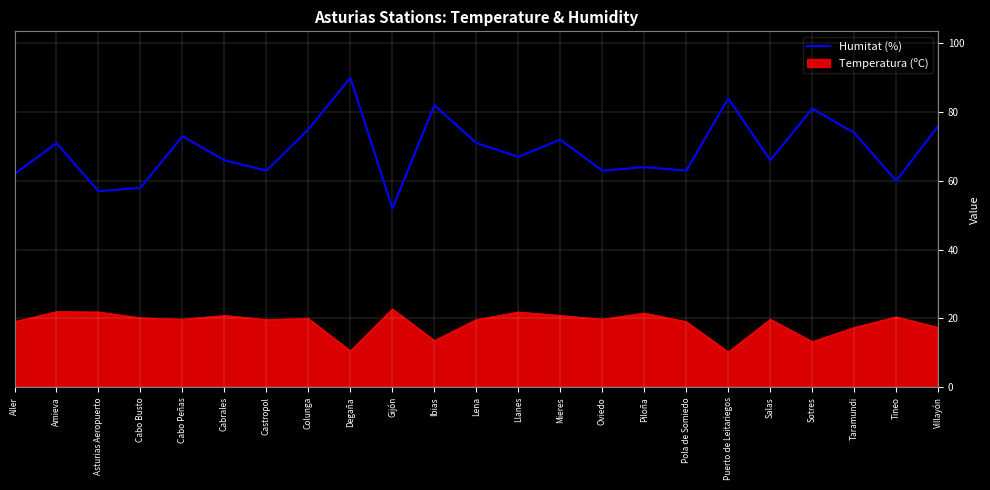

What is the change in value from Gijón to Pola de Somiedo?

+11